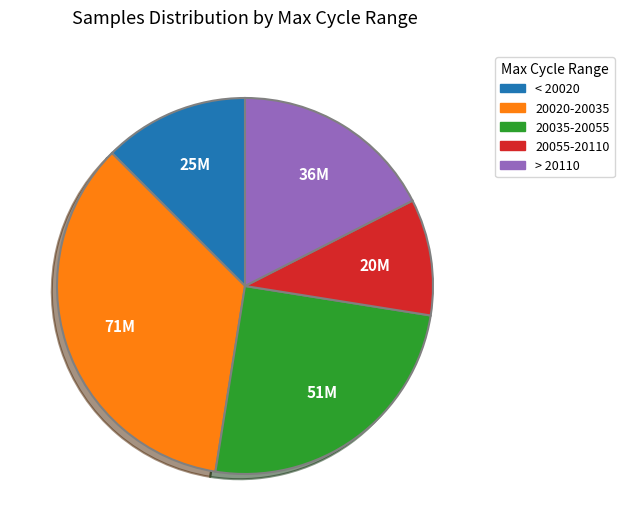

Is there a majority slice in this chart?

No